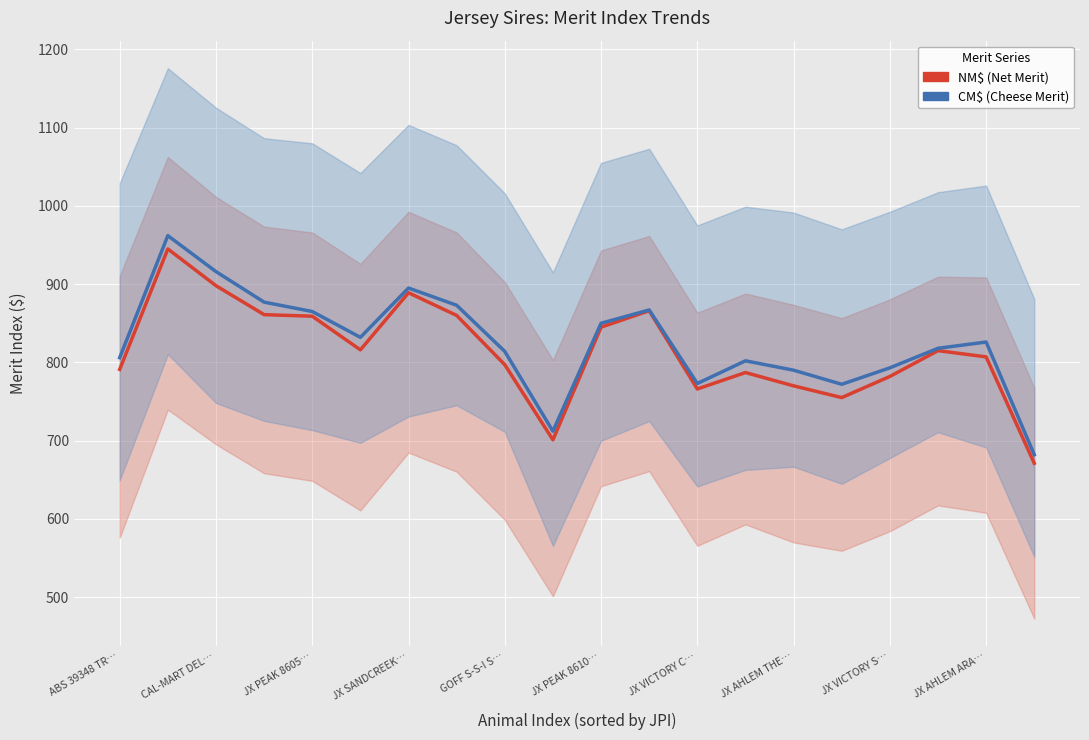

True or false: NM$ (Net Merit) and CM$ (Cheese Merit) intersect in this chart.

False